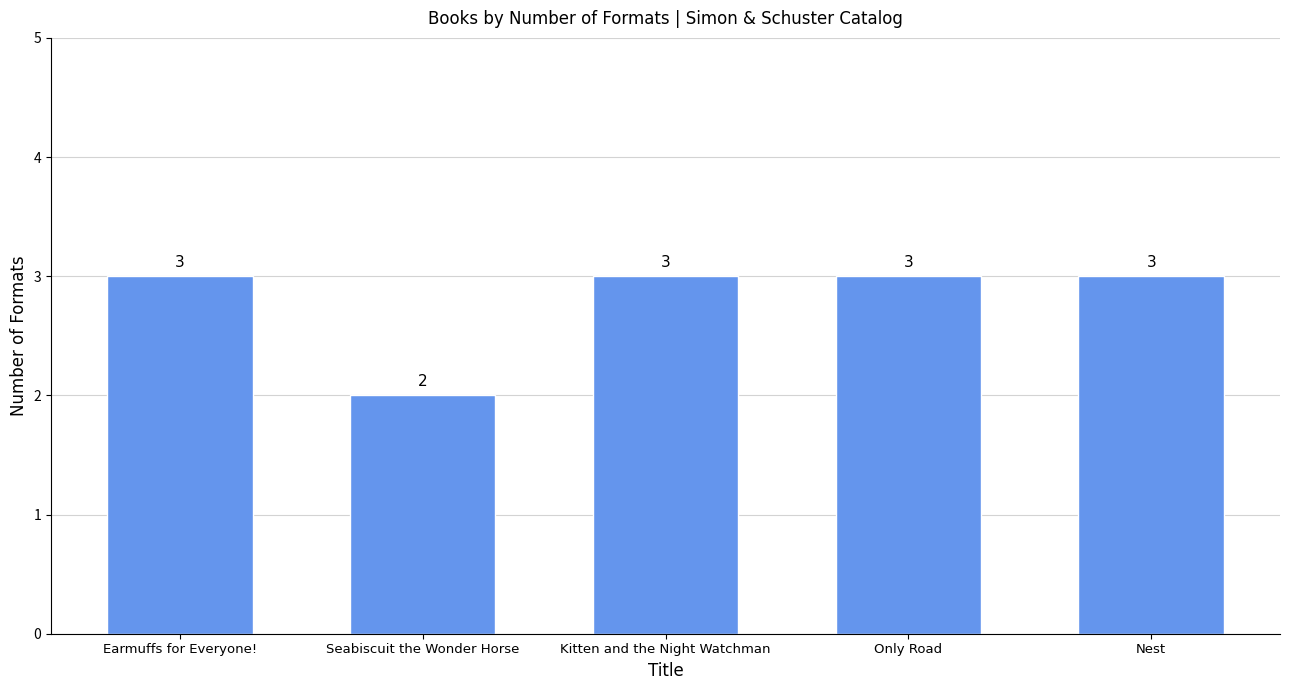

How many values are between 3 and 4?

4